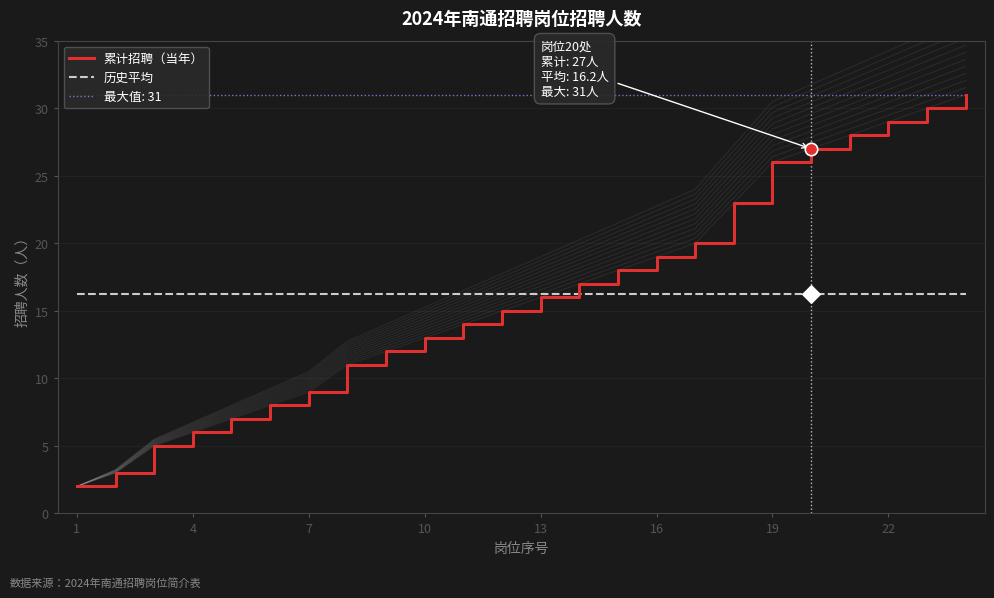

Which series contains the lowest Y value?

累计招聘（当年）